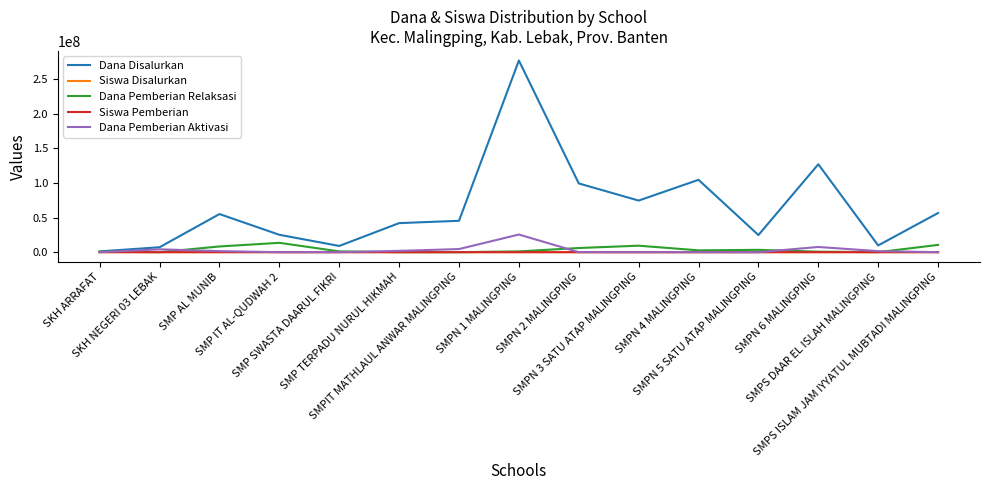

How many series are shown in this chart?

5